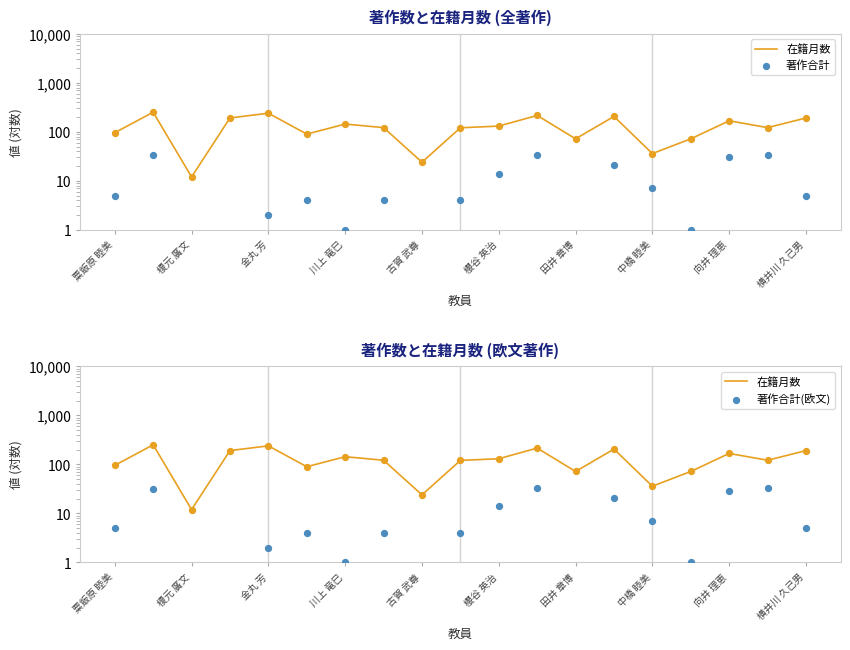

Which series contains the lowest Y value?

著作合計